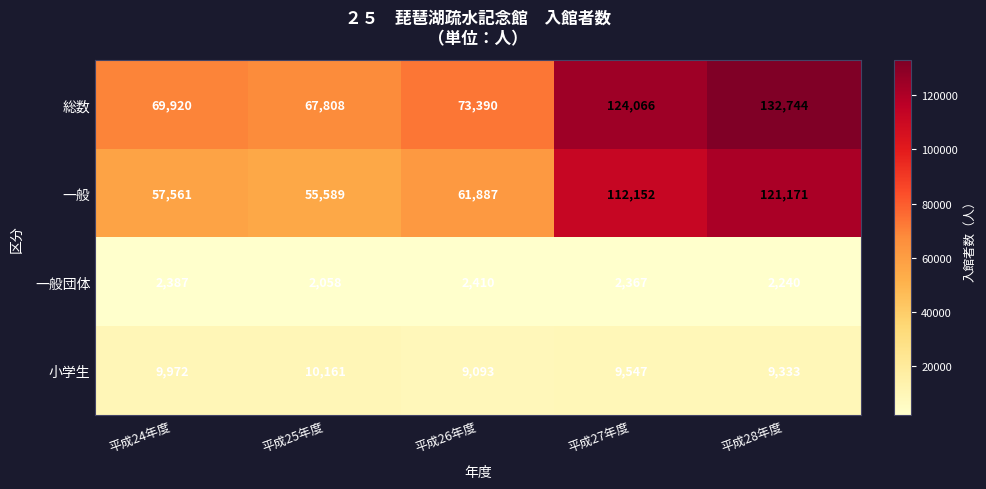

Is it true that 小学生 equals 9093 at 平成26年度?

True